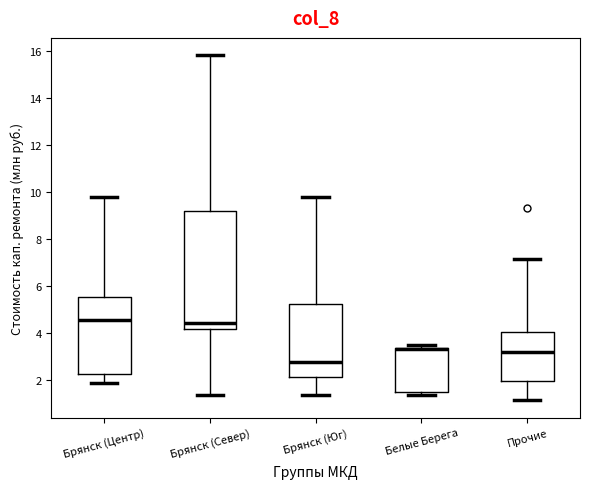

Reading left to right, read every box against the y-axis: the position of its median line, the range the box covers, and the ends of its whiskers. The values are not printed on the chart, so give them approximately, as read against the axis.

Брянск (Центр): median 4.6, box 2.2 to 5.6, whiskers 1.8 to 9.8
Брянск (Север): median 4.4, box 4.2 to 9.2, whiskers 1.4 to 15.8
Брянск (Юг): median 2.8, box 2.2 to 5.2, whiskers 1.4 to 9.8
Белые Берега: median 3.4 (drawn on the box's upper edge), box 1.4 to 3.4, whiskers 1.4 (just below the box's lower edge) to 3.4 (just above the box's upper edge)
Прочие: median 3.2, box 2.0 to 4.0, whiskers 1.2 to 7.2